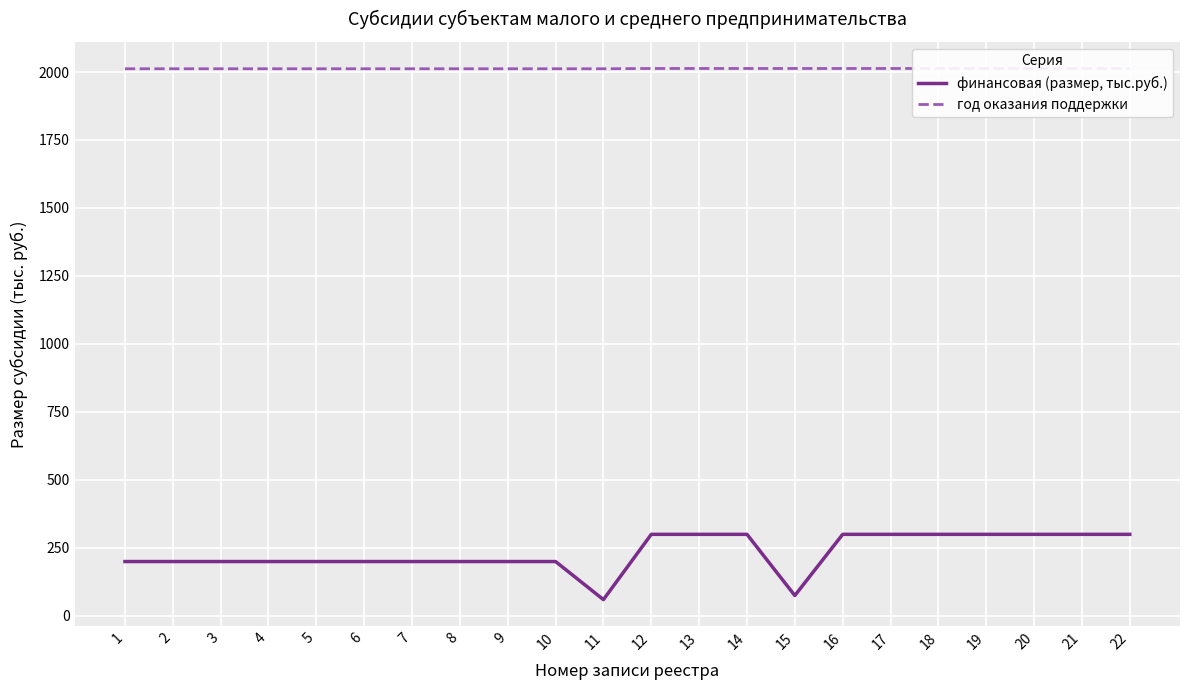

What is the greatest value displayed?

2013